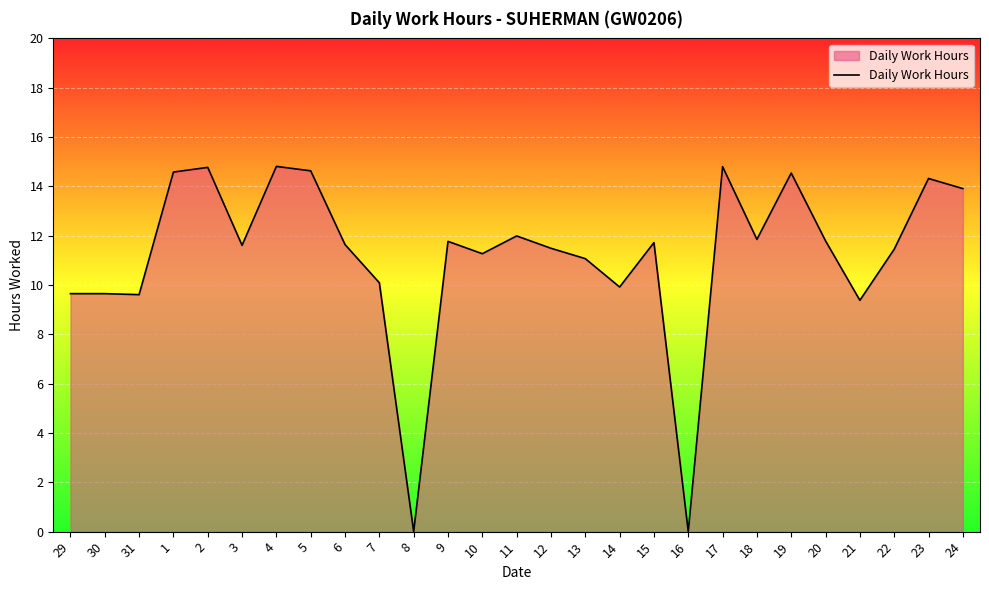

The chart shows a value of 19.8 at 12. True or false?

False